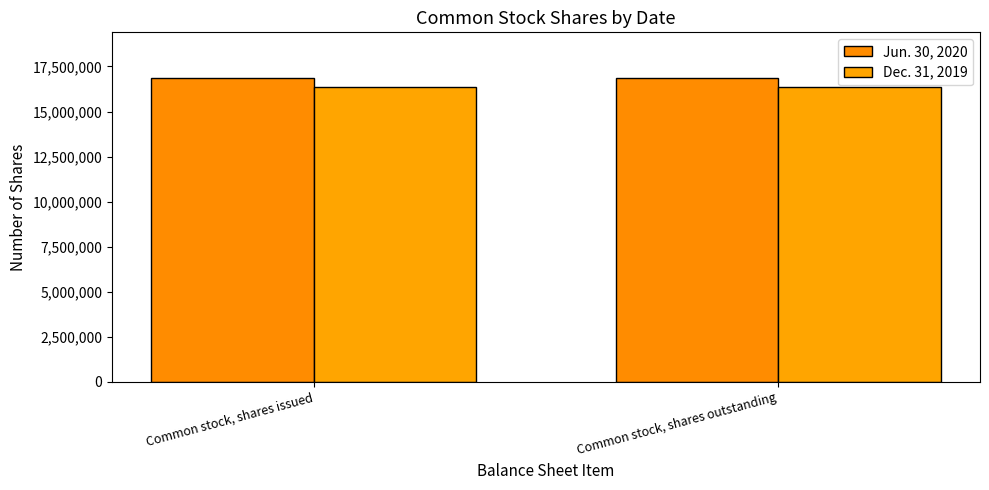

What are all the series names shown in the legend?

Jun. 30, 2020, Dec. 31, 2019